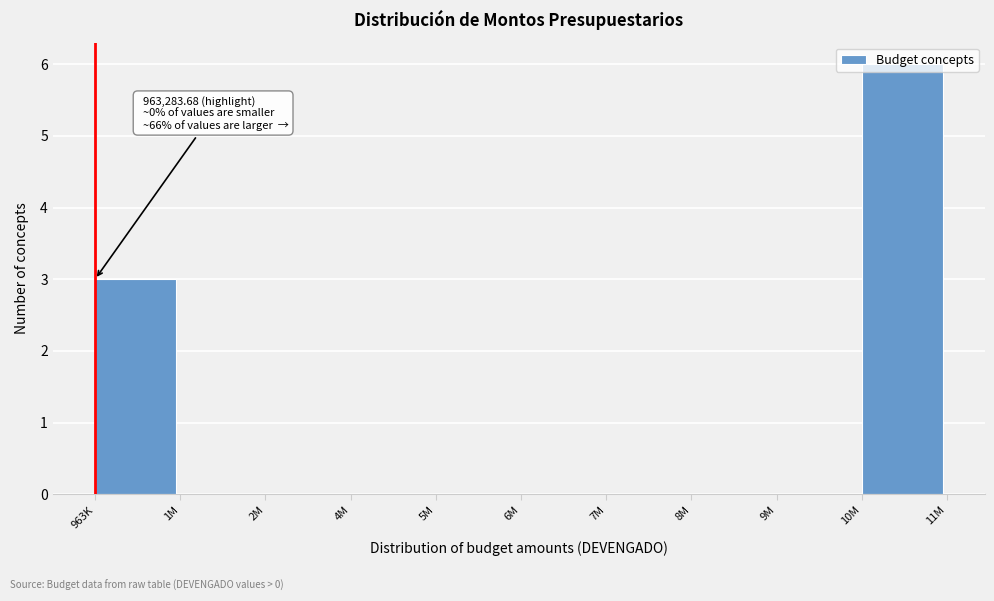

What is the change in value from 9M to 10M?

+6